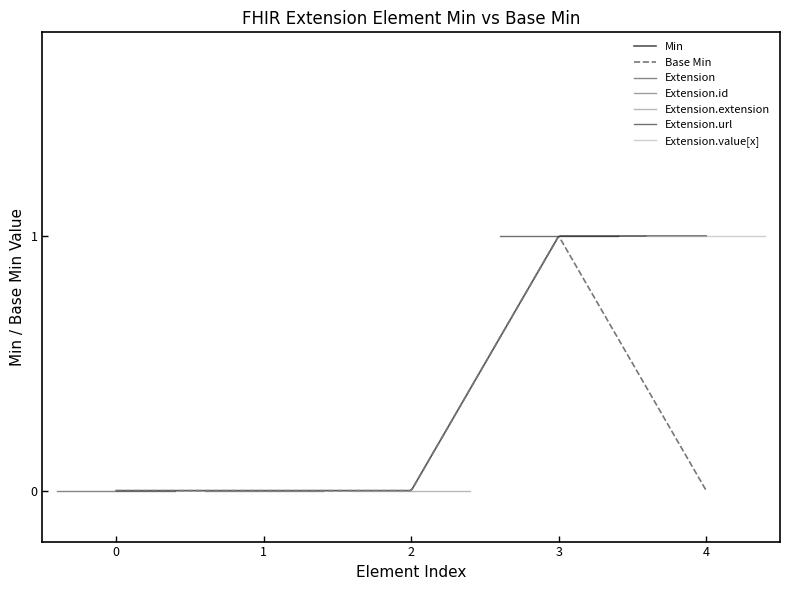

What is the label of the 3rd point from the left?

Extension.extension